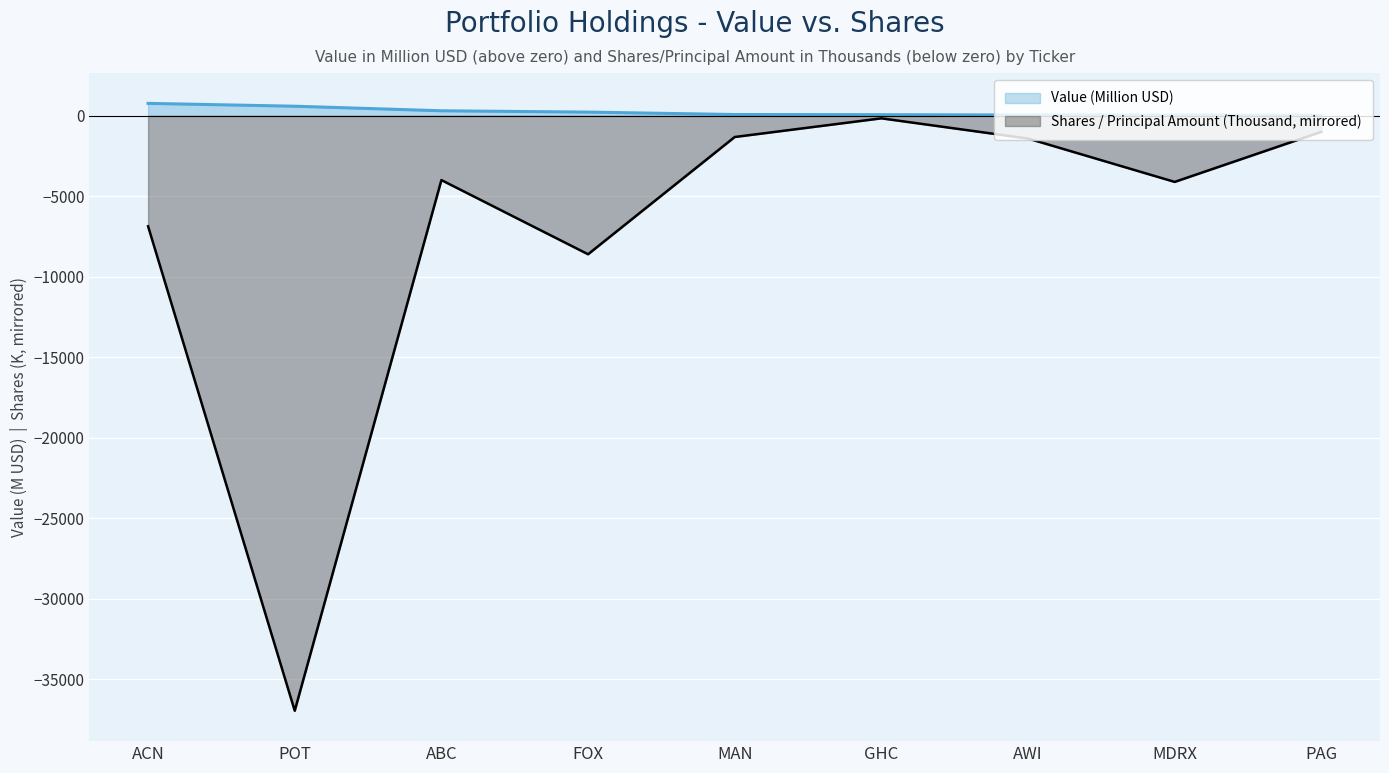

The Shares / Principal Amount (Thousand, mirrored) series shows -215.0 at GHC. True or false?

False